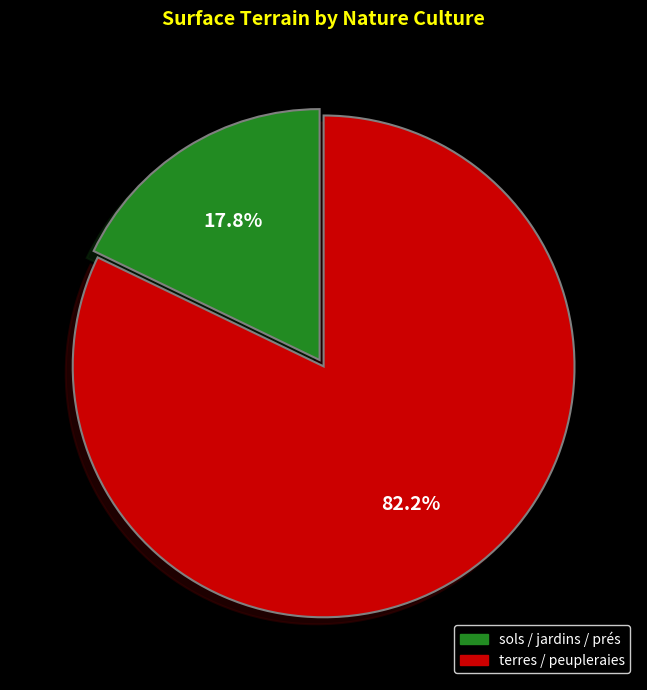

Is there any slice that represents more than half of the pie?

Yes